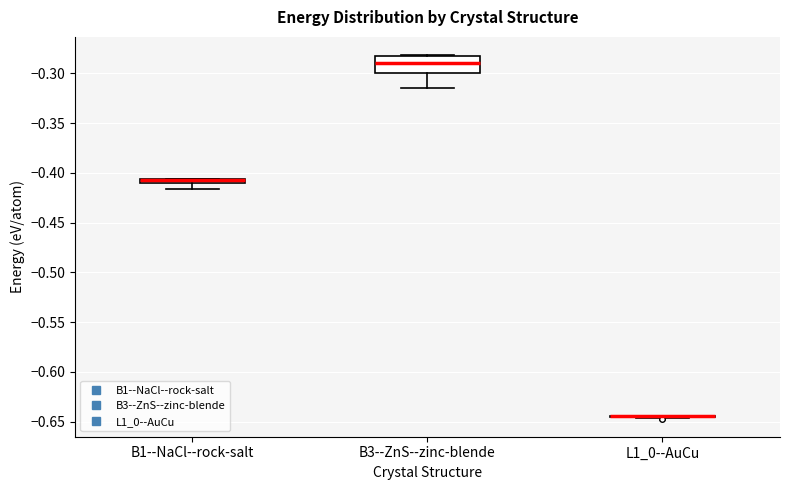

Where does the lower whisker of the box for B1--NaCl--rock-salt end on the y-axis? The values are not printed on the chart, so give them approximately, as read against the axis.

-0.415